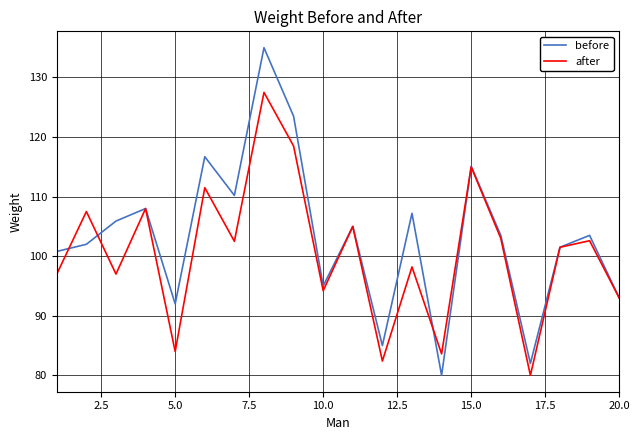

Which series has the widest spread of values?

before